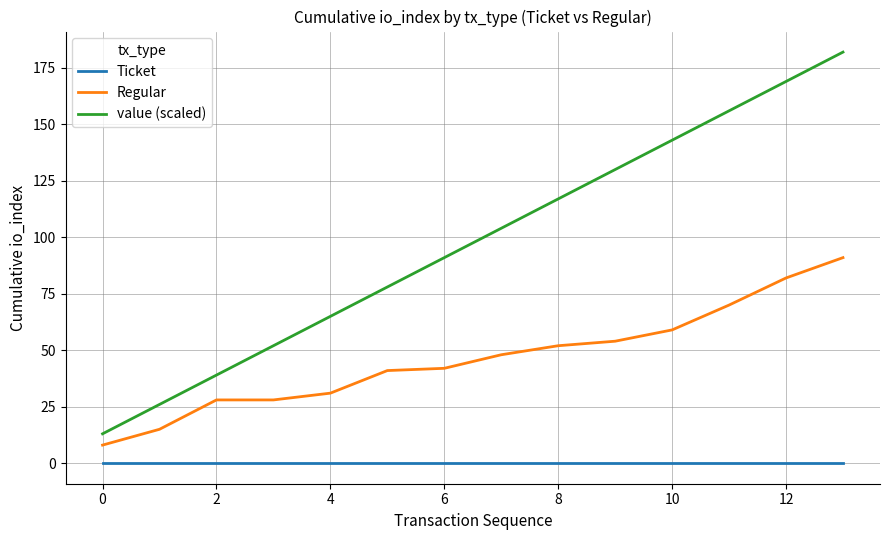

What is the minimum value for Regular?

8.0